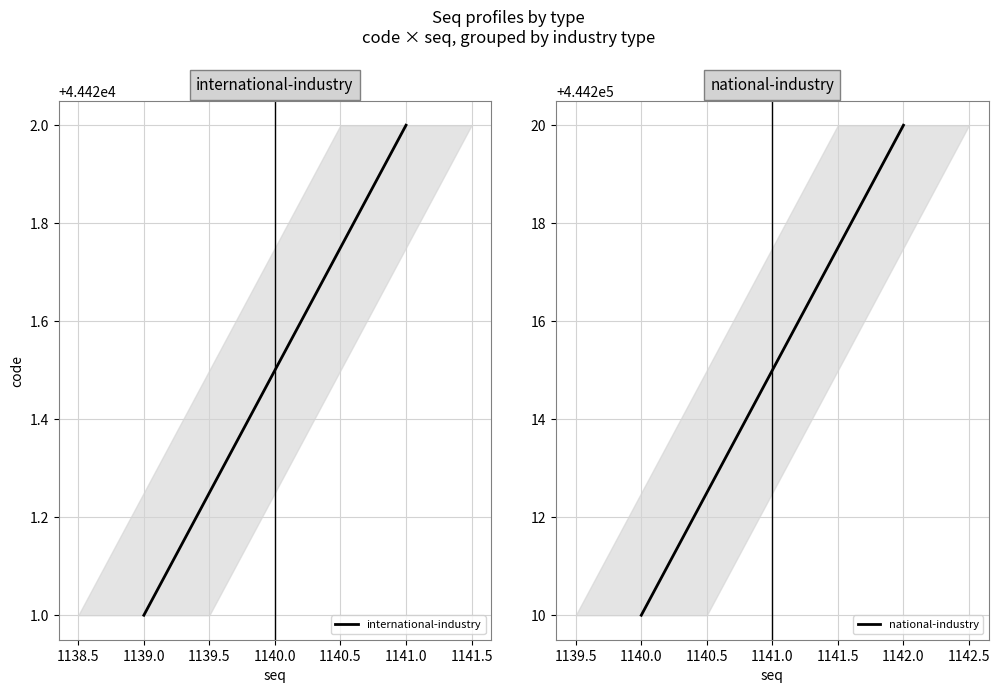

What is the greatest value displayed?

444220